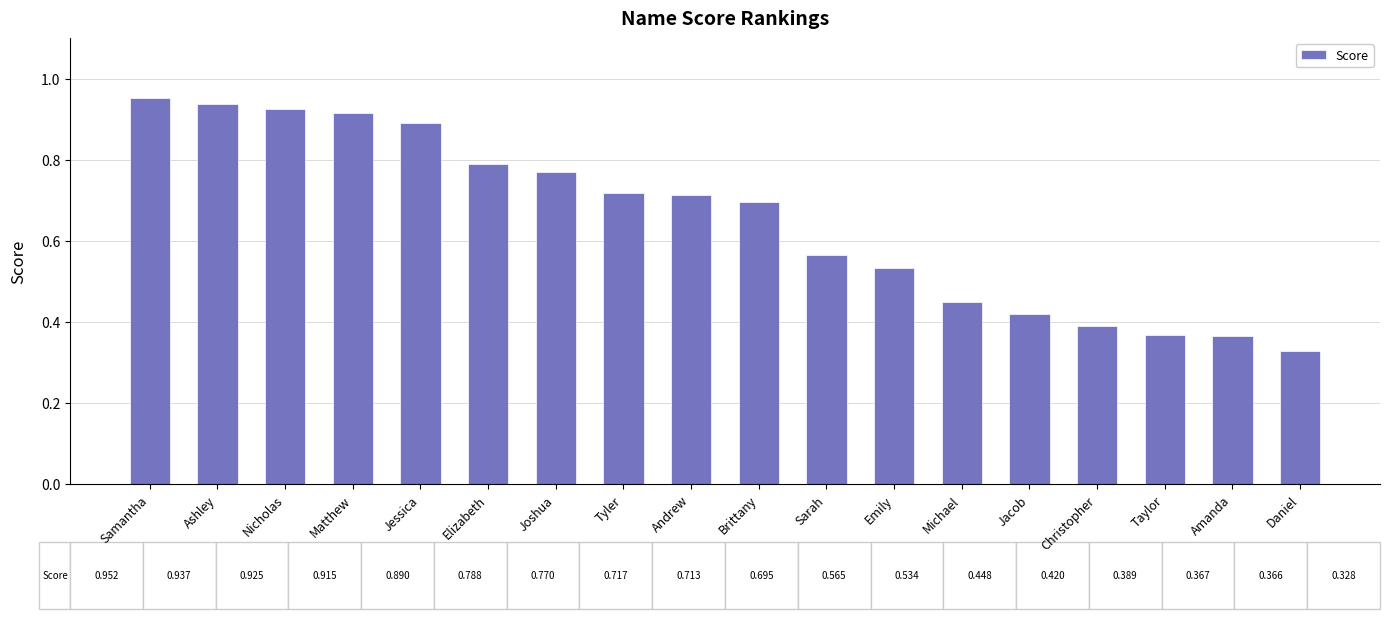

At which category does the chart reach its peak across all series?

Samantha